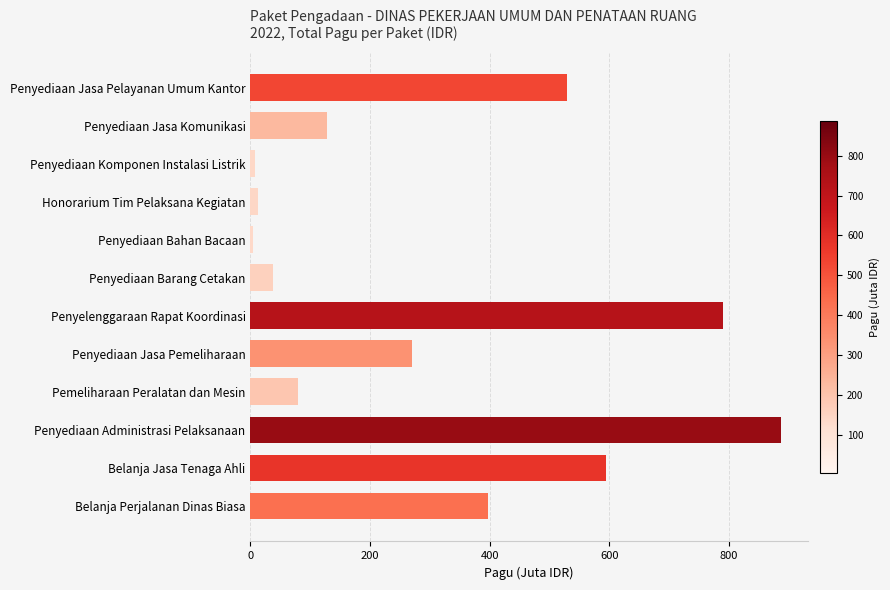

The value at Penyelenggaraan Rapat Koordinasi is 790.8. True or false?

True